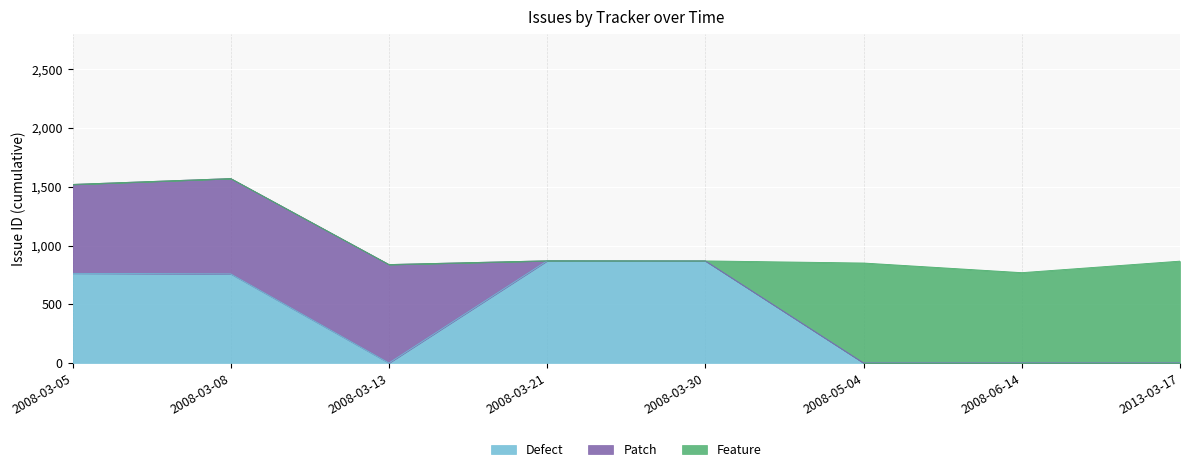

How many intersections are there between Patch and Defect?

2